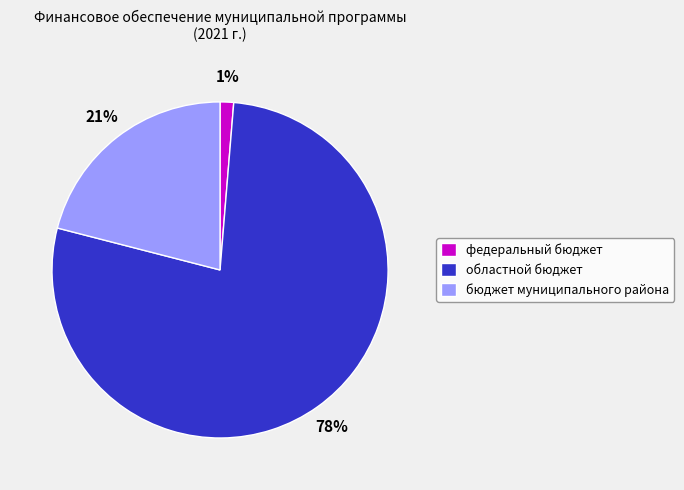

How many segments does this pie chart have?

3